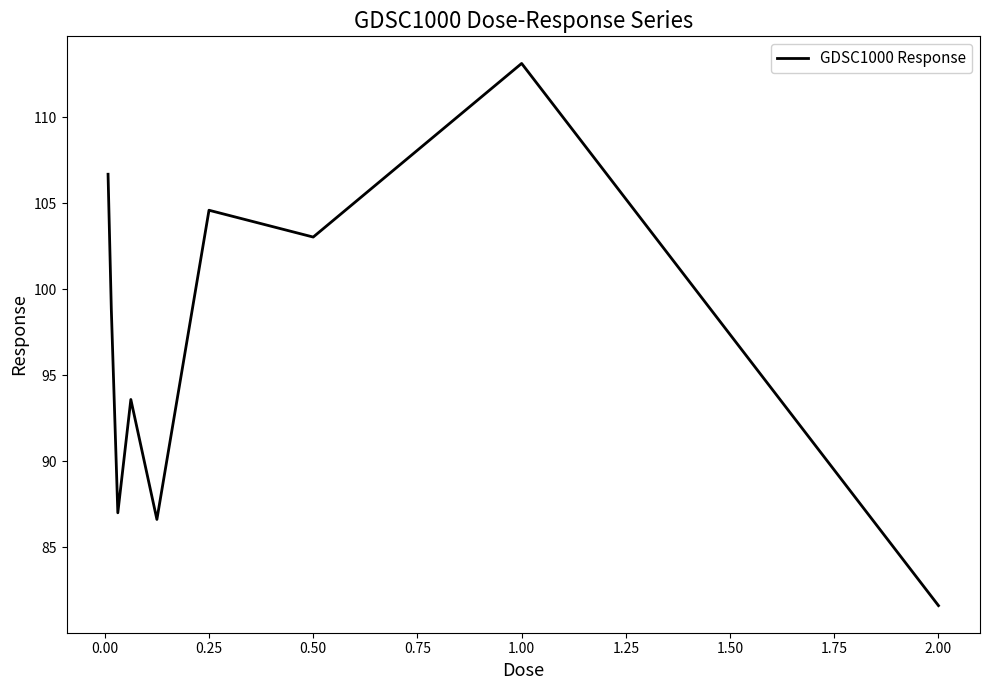

What is the smallest value displayed?

81.6